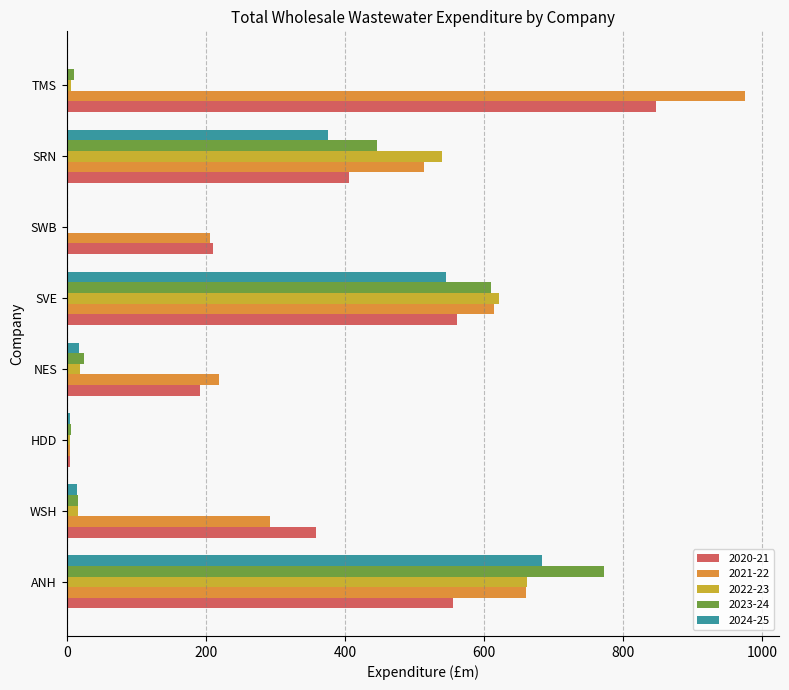

Is it true that 2021-22 equals 614.5 at SVE?

True